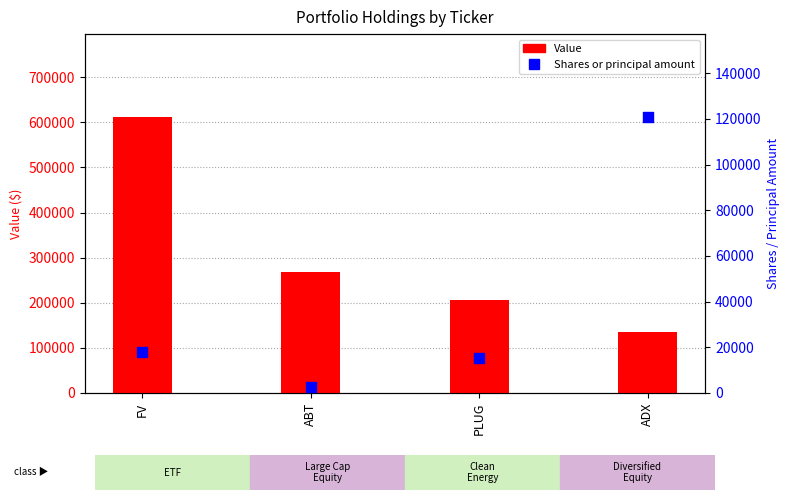

Which series has the largest total across all categories?

Value